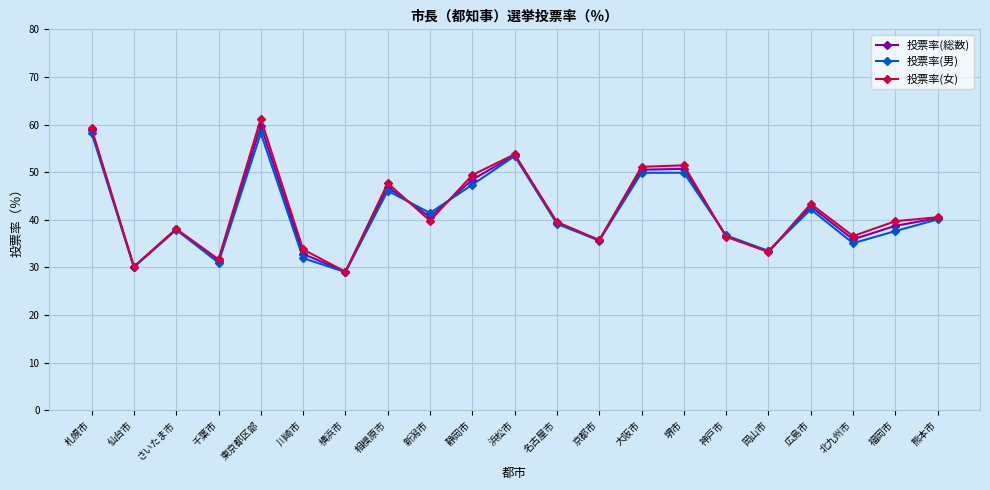

Rank the series by their maximum value, from highest to lowest.

投票率(女), 投票率(総数), 投票率(男)